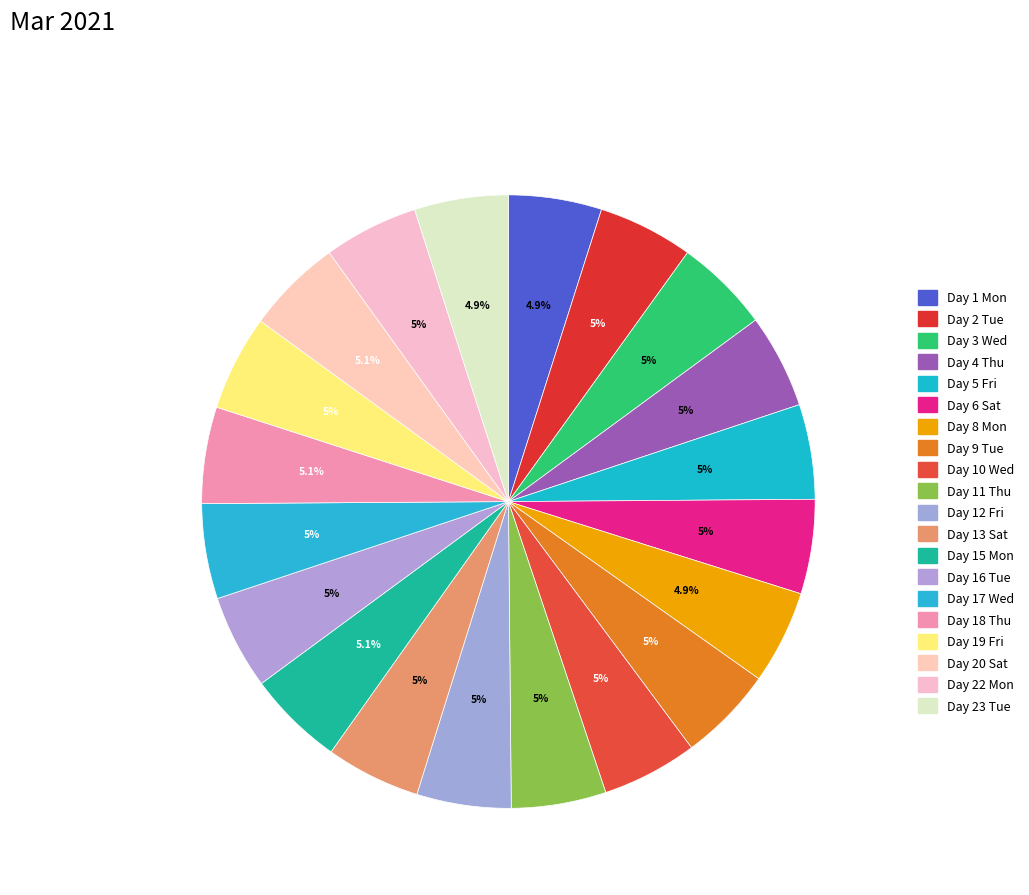

What percentage do Day 19 Fri and Day 4 Thu together represent?

10.0%